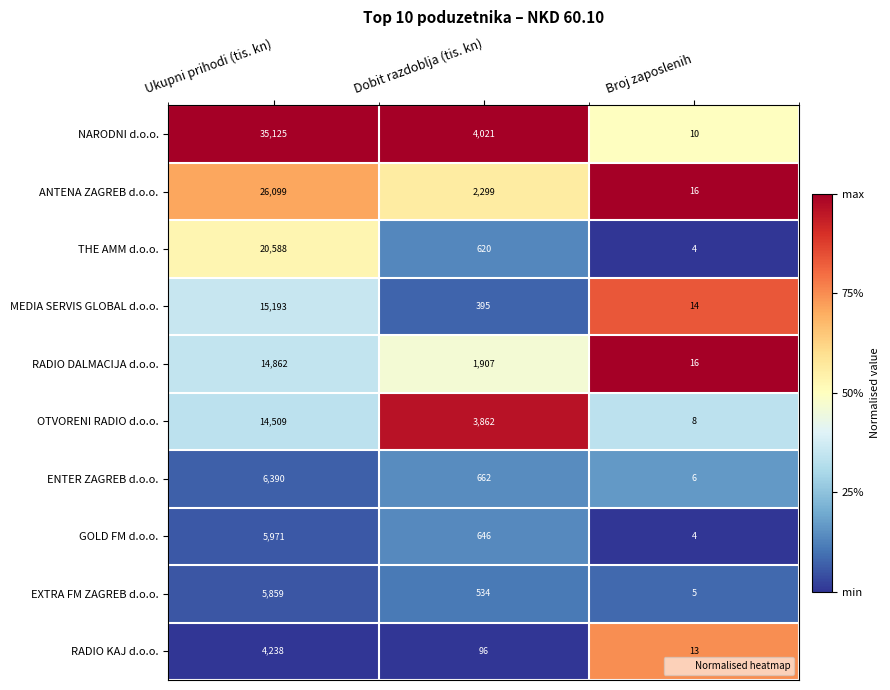

Which series has the largest range (max minus min)?

NARODNI d.o.o.